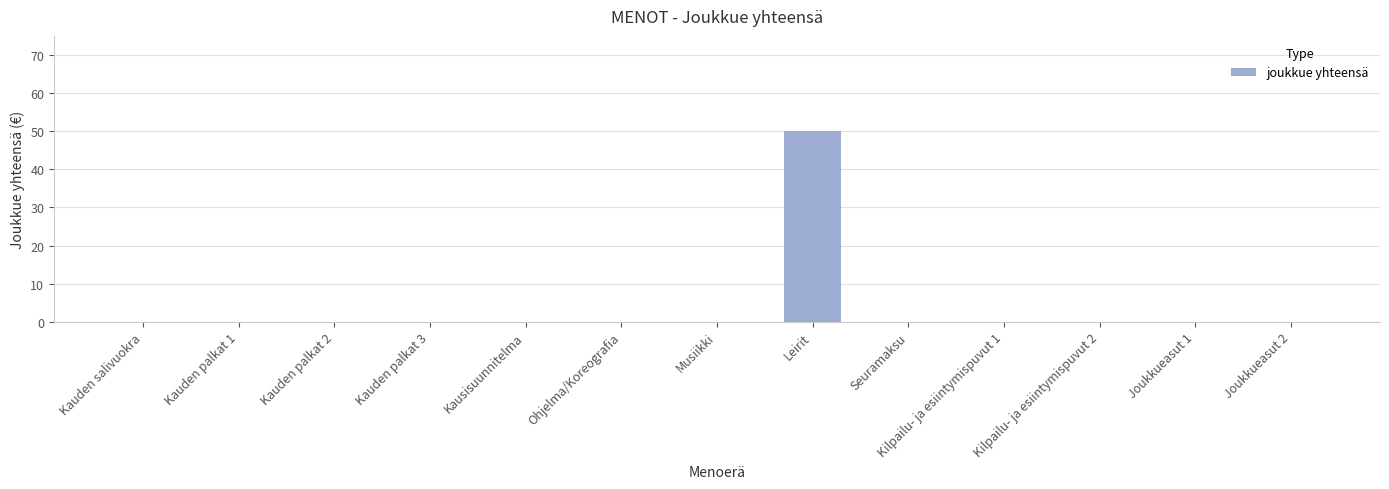

What is the greatest value displayed?

50